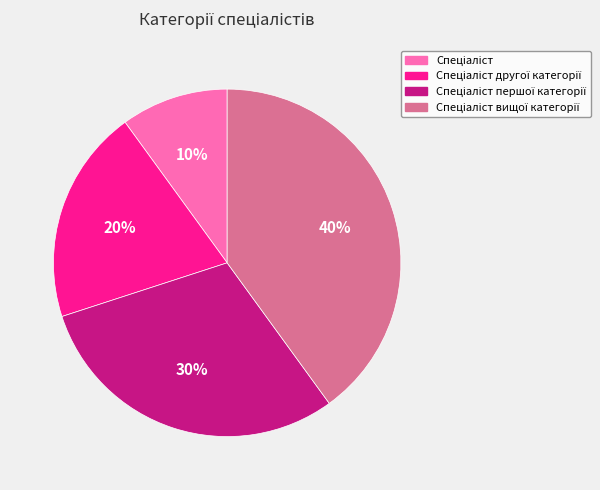

To the nearest percent, what is the average slice percentage?

25%